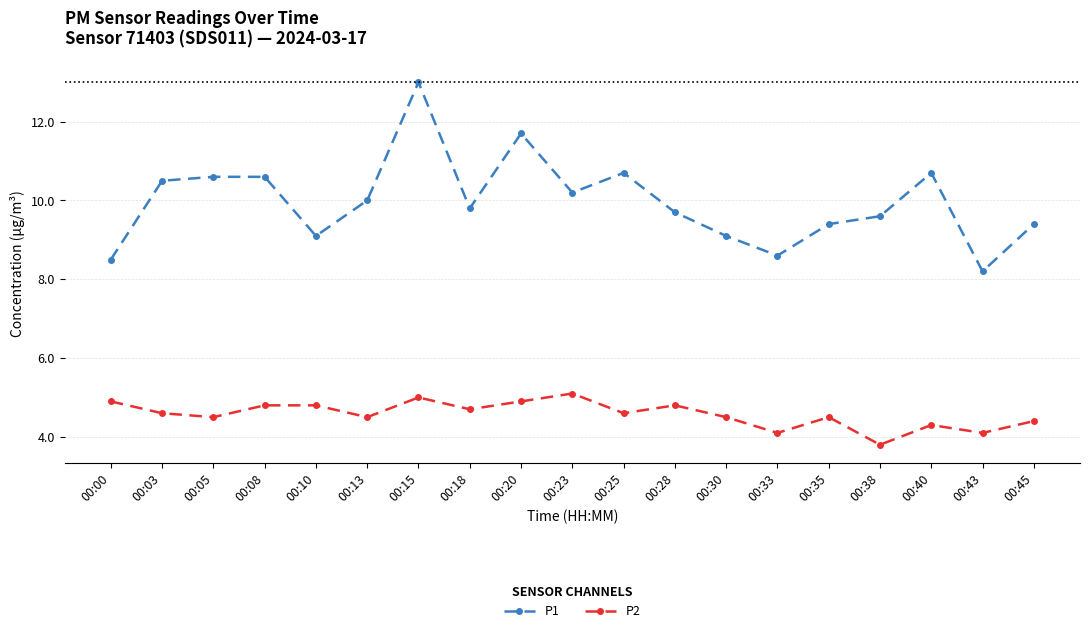

At which label does P2 first exceed 4?

00:00